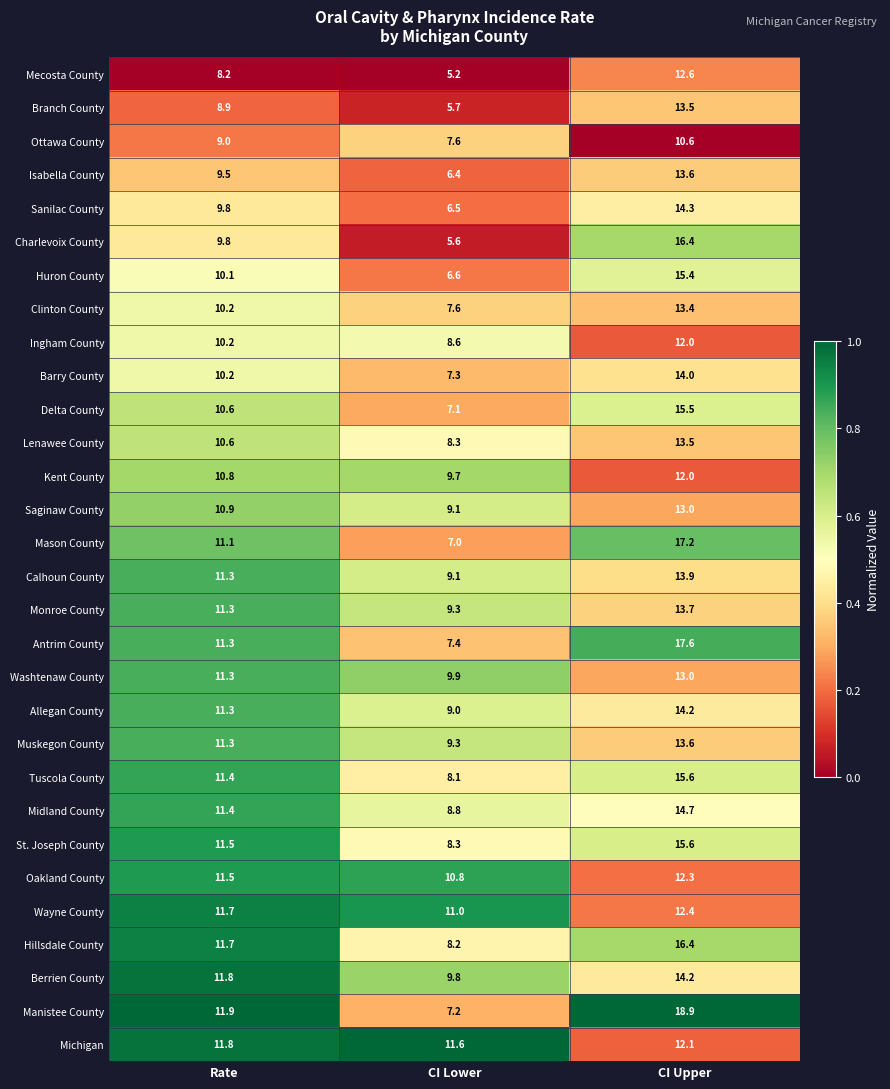

Which series has the largest range (max minus min)?

Manistee County